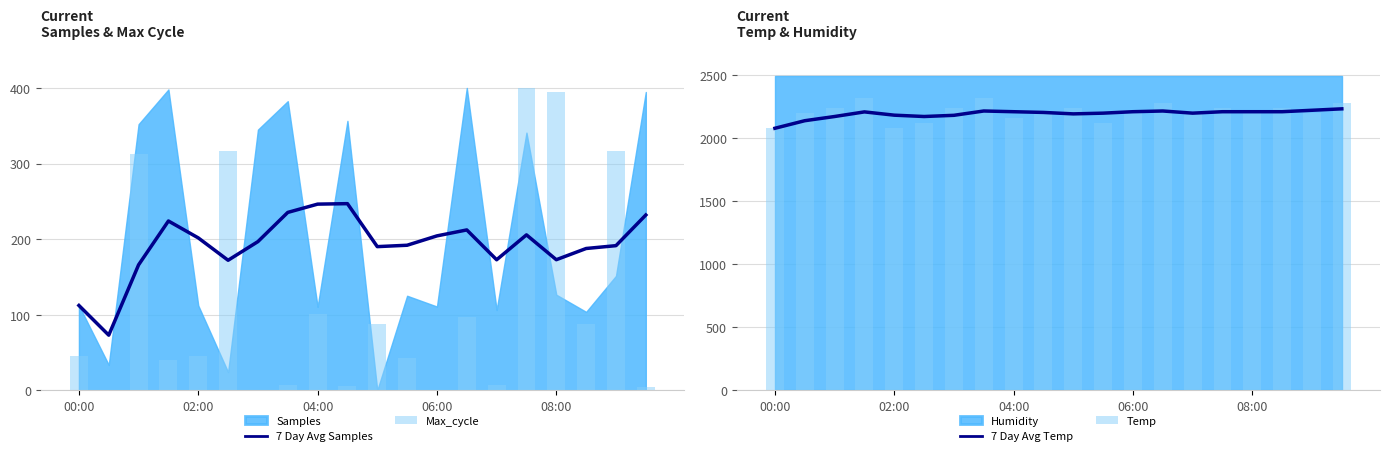

Is it true that 7 Day Avg Temp equals 1035.5 at 19?

False